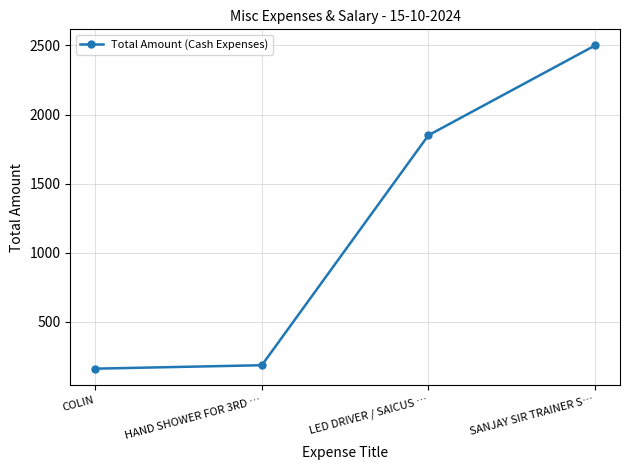

Does the chart display data point markers on the line(s)?

Yes